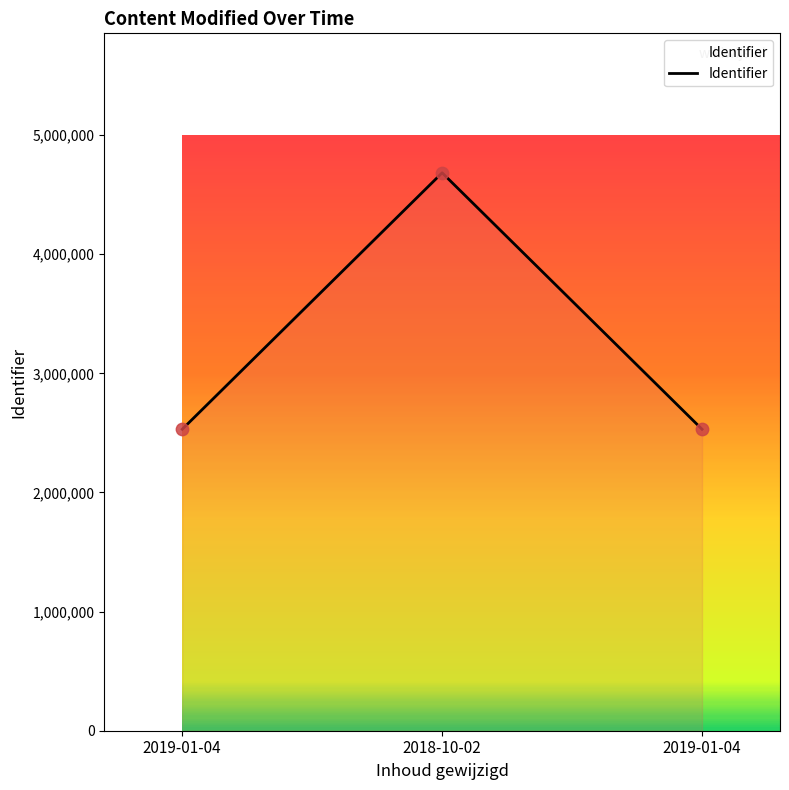

Which has a higher value, 2019-01-04 or 2019-01-04?

2019-01-04